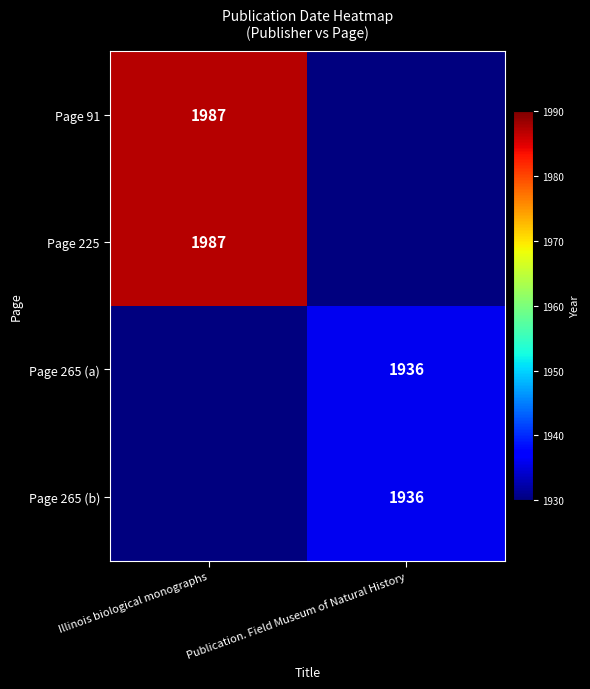

Is it true that Page 91 equals 1987 at Illinois biological monographs?

True